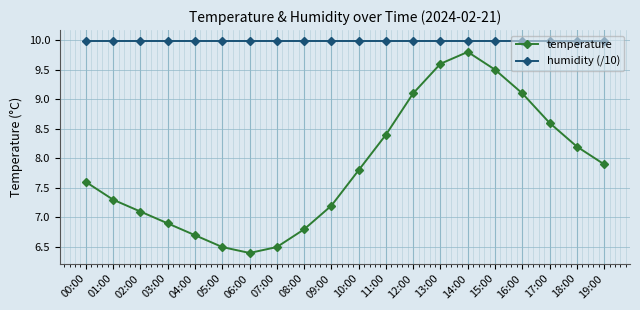

What is the label of the 20th point from the right?

00:00